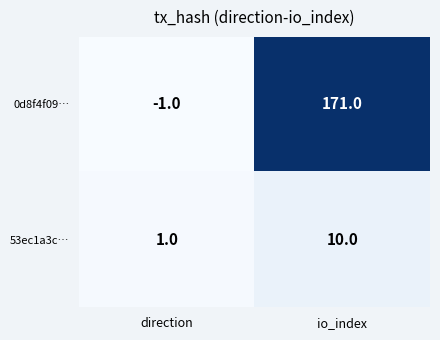

True or false: 53ec1a3c… has a value of 1 at direction.

True